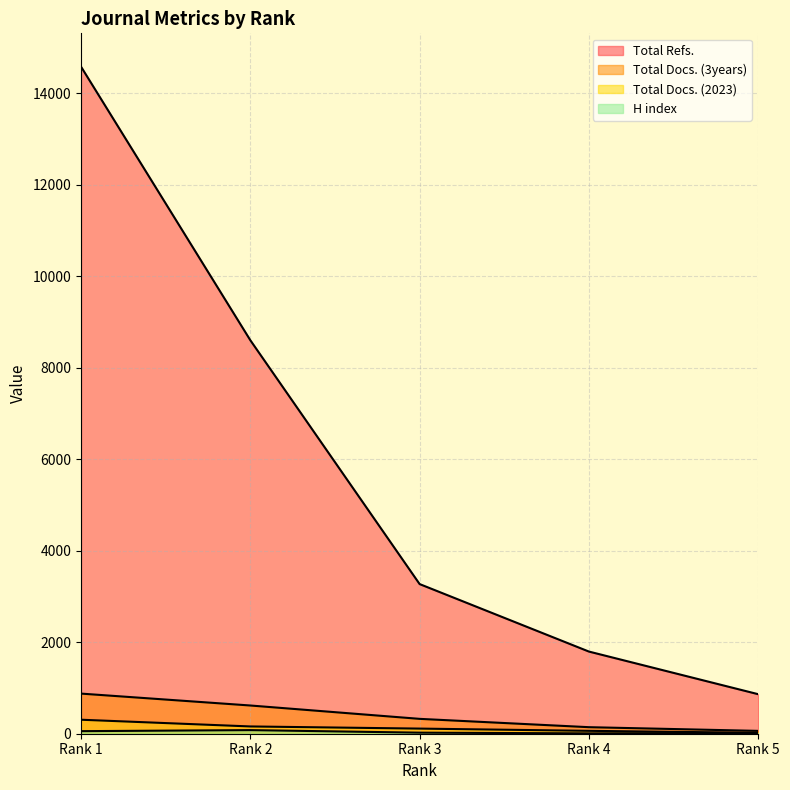

What is the difference between the second highest and minimum values in the H index series?

48